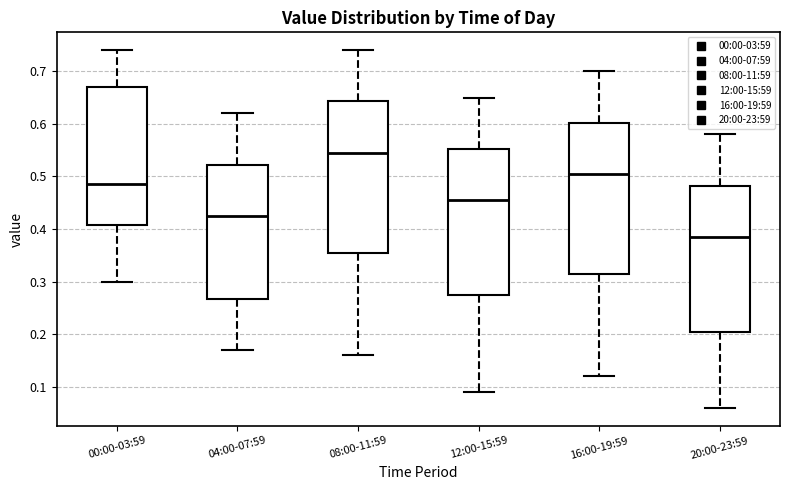

Where does the upper whisker of the box for 12:00-15:59 end on the y-axis? The values are not printed on the chart, so give them approximately, as read against the axis.

0.65